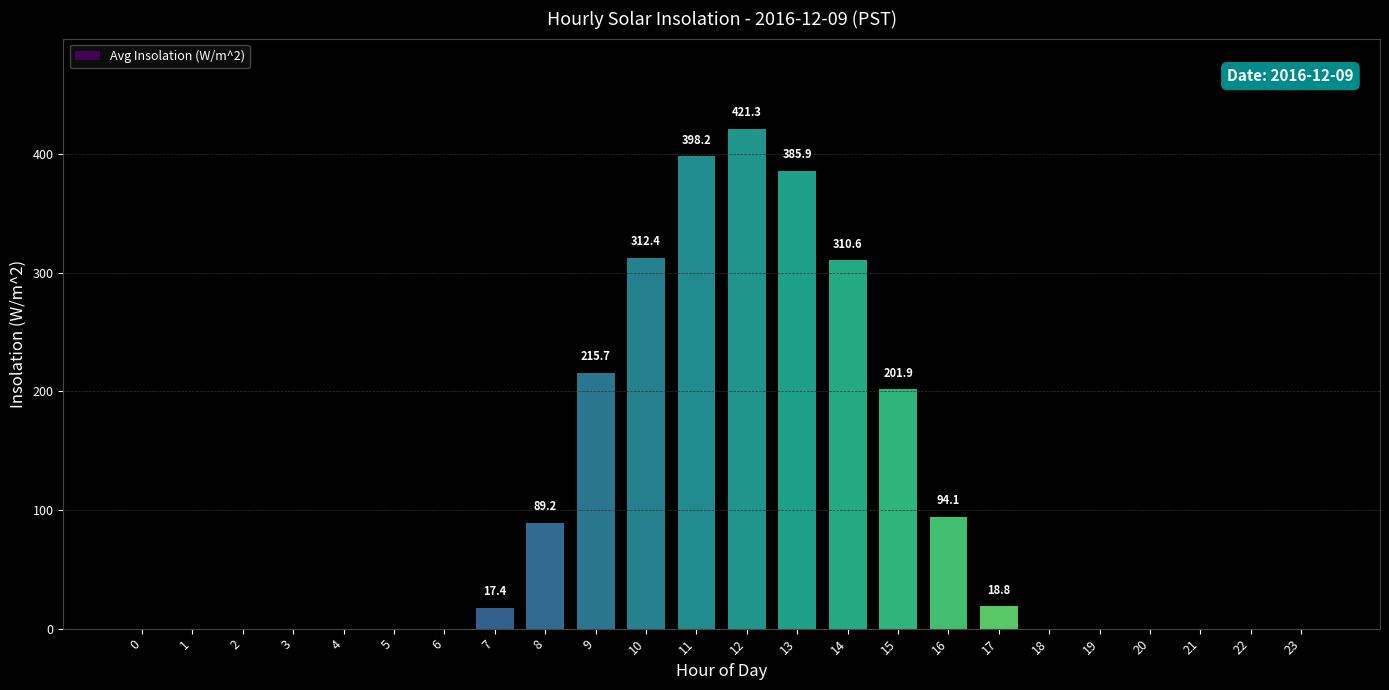

Which label corresponds to the largest value in the chart?

12